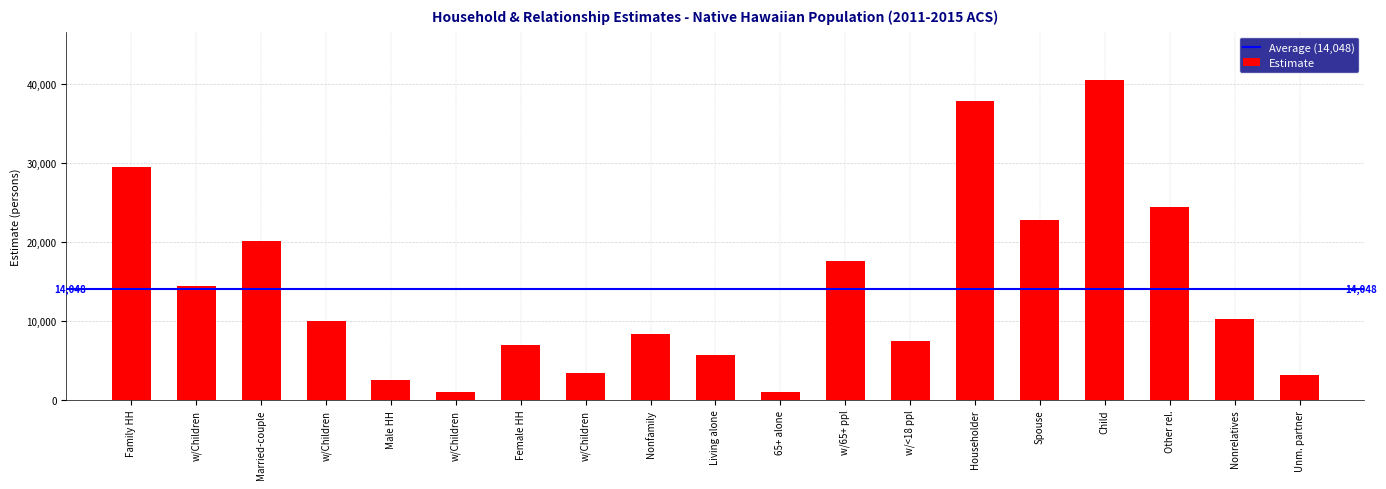

Does the chart contain any negative values?

No